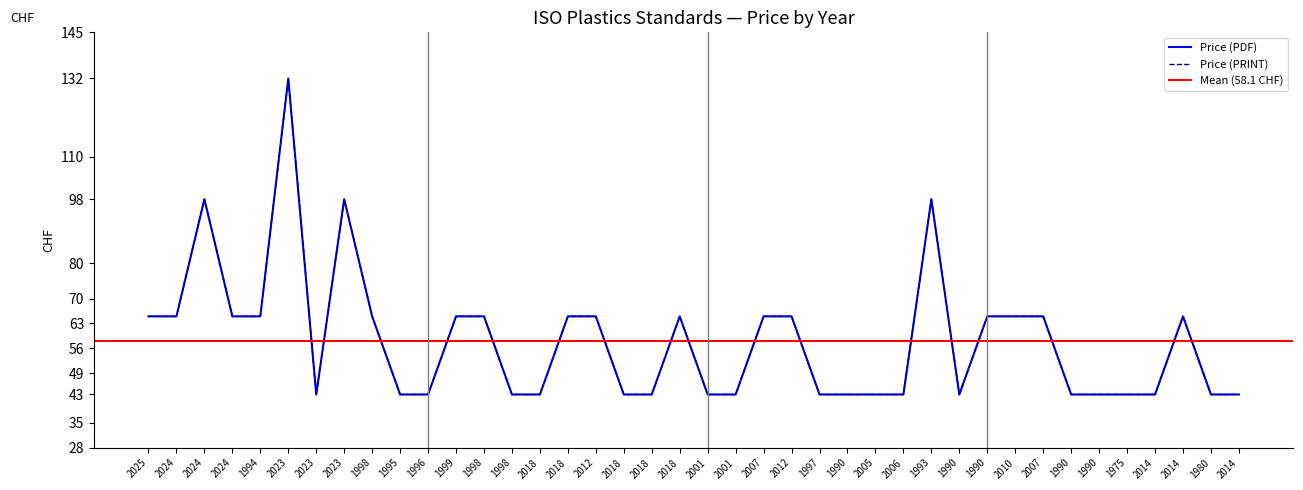

At which category does the chart reach its peak across all series?

2023